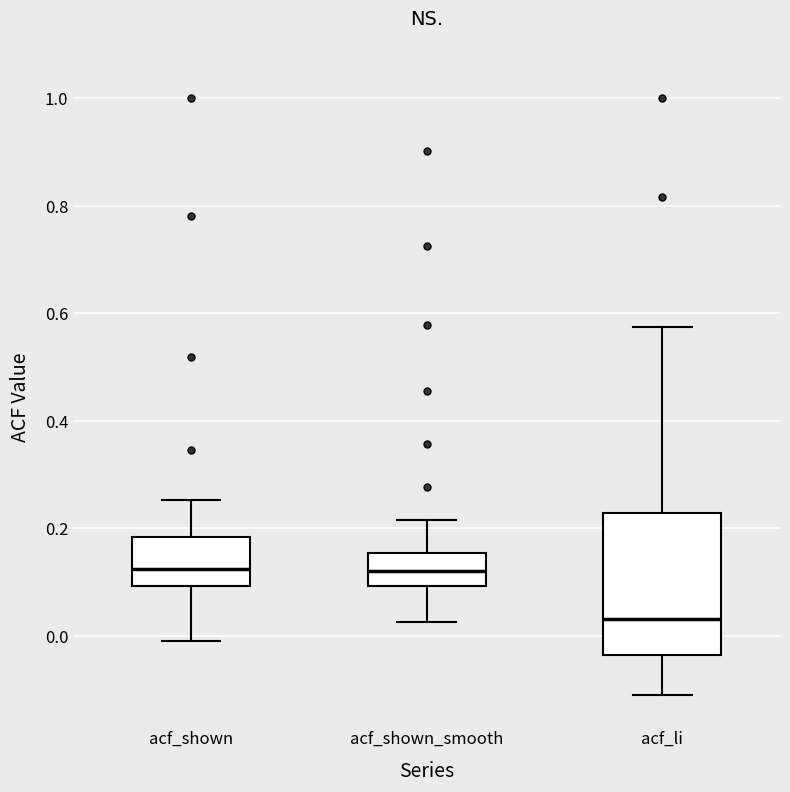

Reading left to right, transcribe this box plot: for each box, give where its median line is, the range the box spans, and where its two whiskers end, as read against the y-axis. The values are not printed on the chart, so give them approximately, as read against the axis.

acf_shown: median 0.12, box 0.10 to 0.18, whiskers 0.00 to 0.26
acf_shown_smooth: median 0.12, box 0.10 to 0.16, whiskers 0.02 to 0.22
acf_li: median 0.04, box -0.04 to 0.22, whiskers -0.12 to 0.58